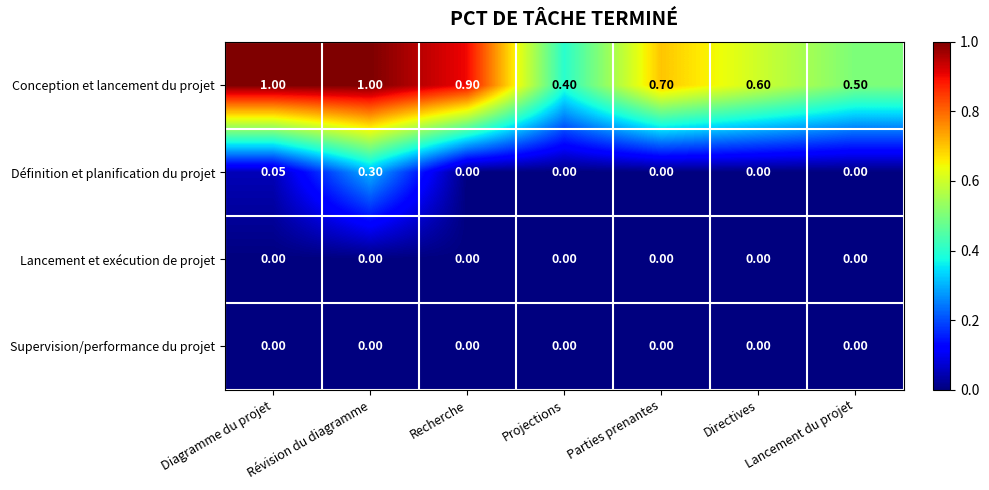

At which category is the sum across all series the highest?

Révision du diagramme